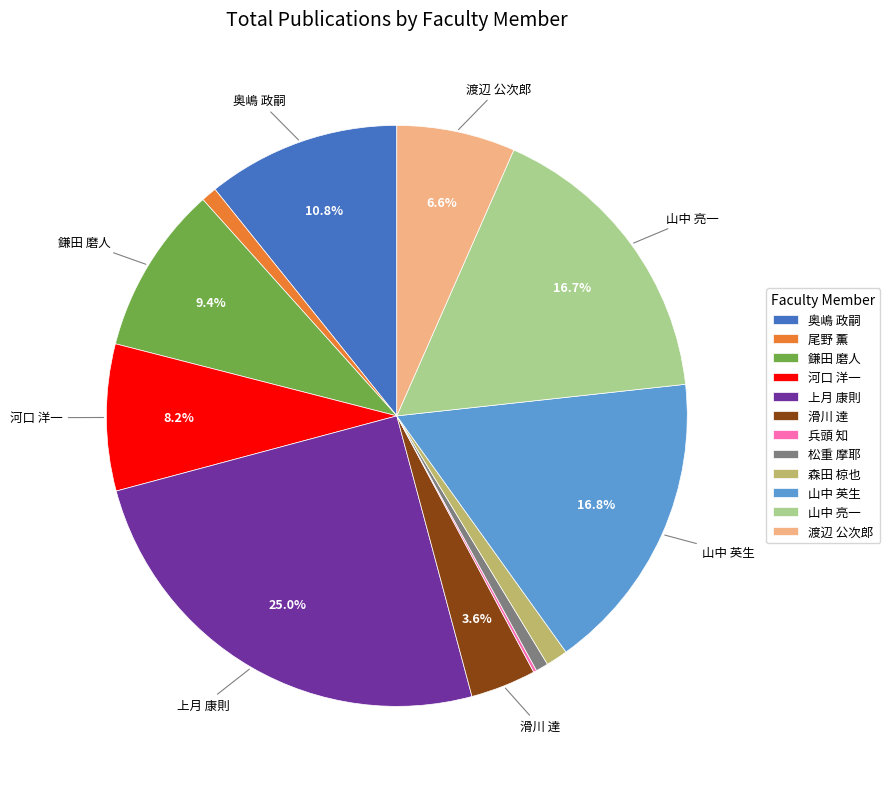

Does 河口 洋一 account for over 50% of the chart?

No